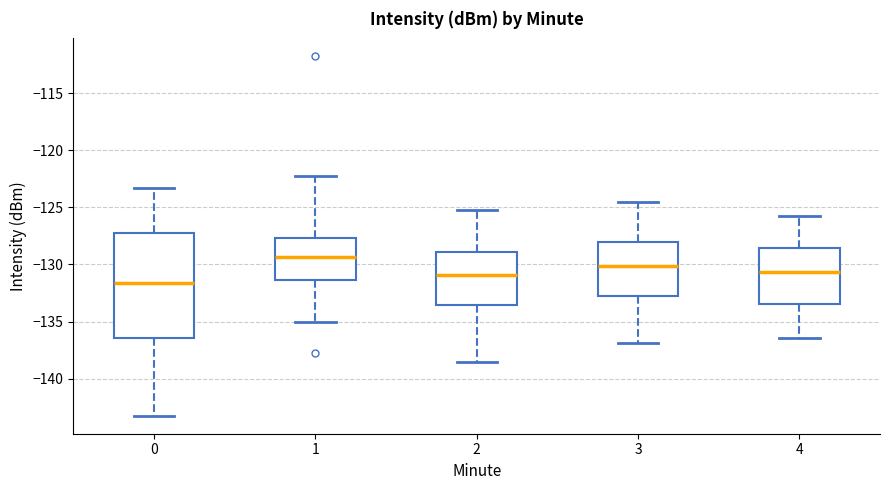

Reading left to right, transcribe this box plot: for each box, give where its median line is, the range the box spans, and where its two whiskers end, as read against the y-axis. The values are not printed on the chart, so give them approximately, as read against the axis.

0: median -131.5, box -136.5 to -127.0, whiskers -143.0 to -123.5
1: median -129.5, box -131.5 to -127.5, whiskers -135.0 to -122.5
2: median -131.0, box -133.5 to -129.0, whiskers -138.5 to -125.0
3: median -130.0, box -133.0 to -128.0, whiskers -137.0 to -124.5
4: median -130.5, box -133.5 to -128.5, whiskers -136.5 to -126.0